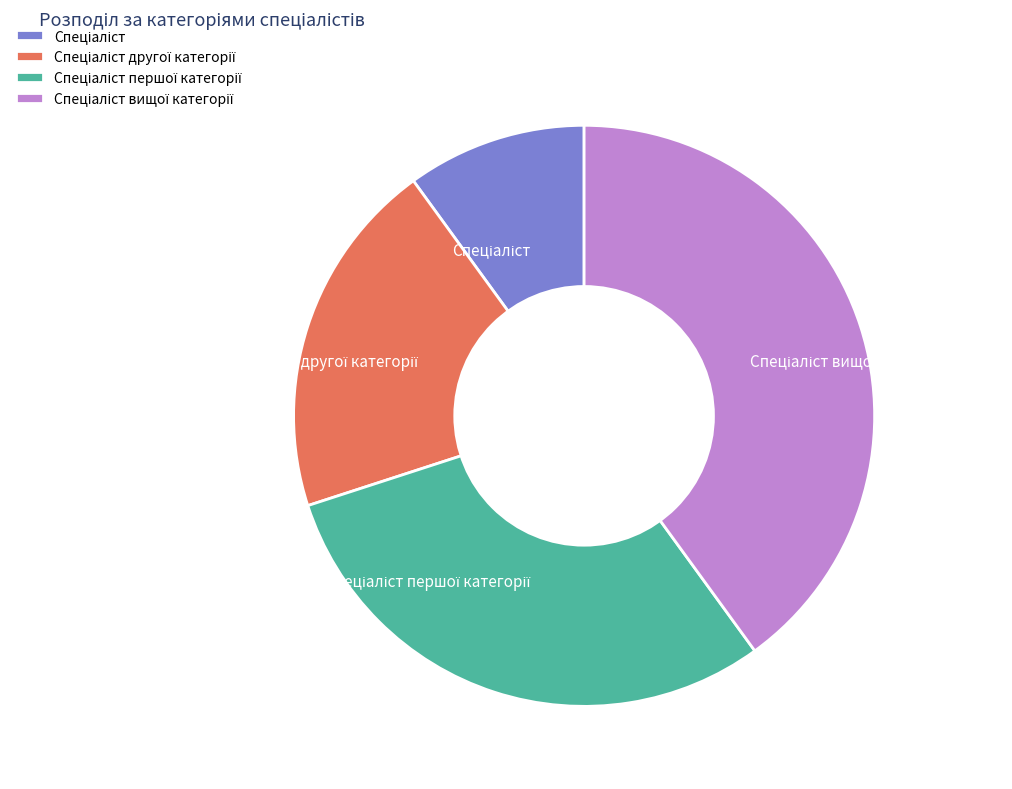

Is there a majority slice in this chart?

No